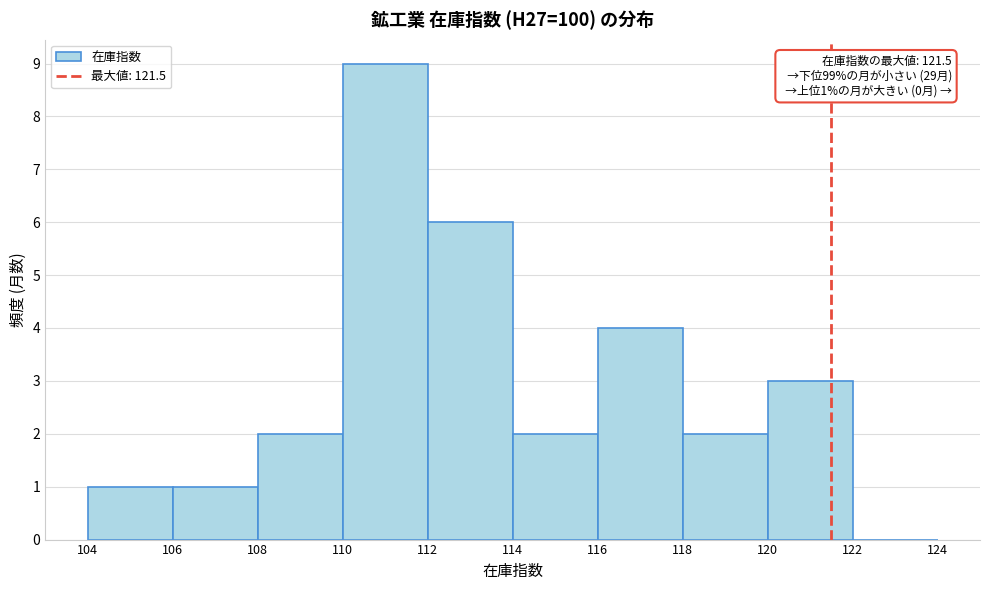

Over which range of the x-axis is the bar tallest?

110 to 112